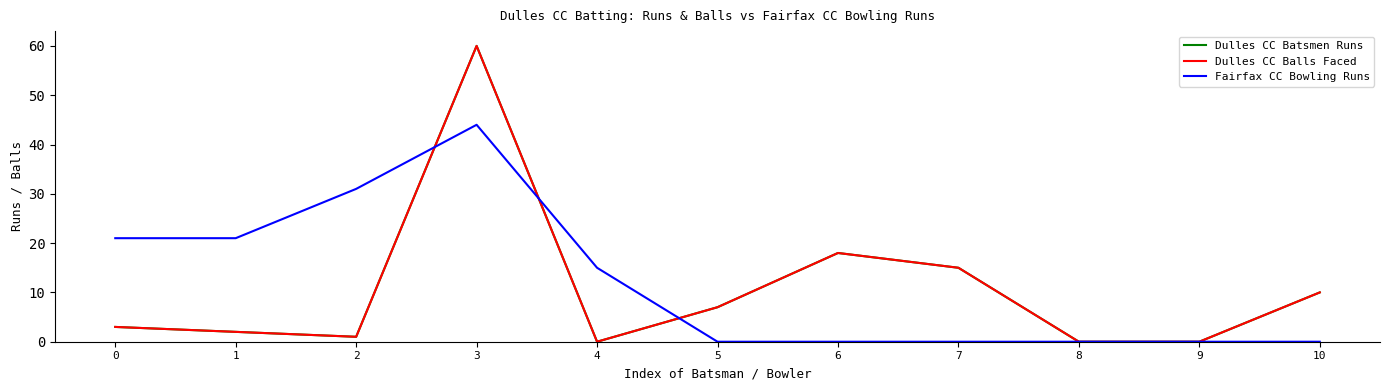

Which has a higher value, 1 or 7?

7